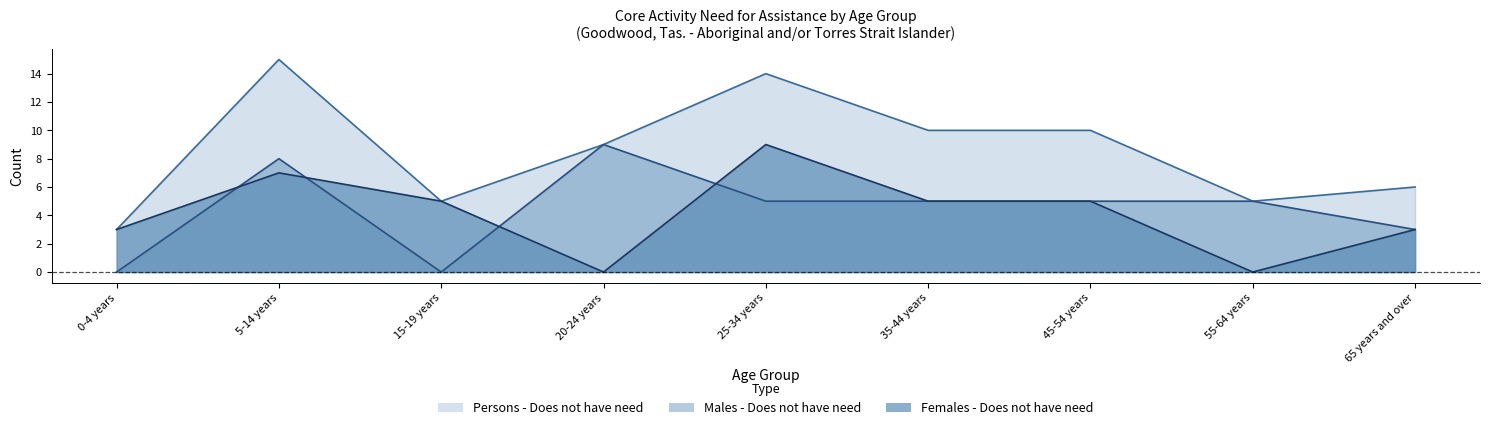

What is the highest value of the Males - Does not have need series?

9